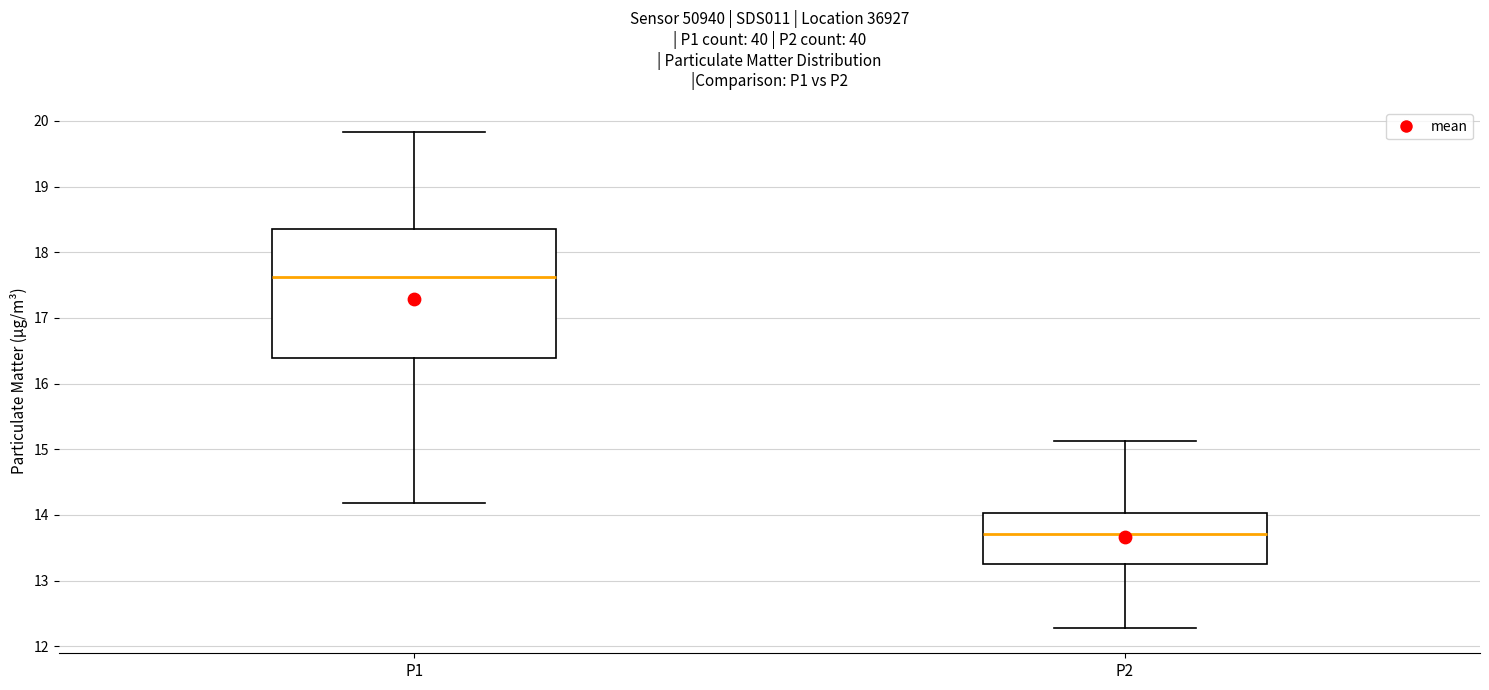

Where is the upper edge of the box for P2 on the y-axis? The values are not printed on the chart, so give them approximately, as read against the axis.

14.0